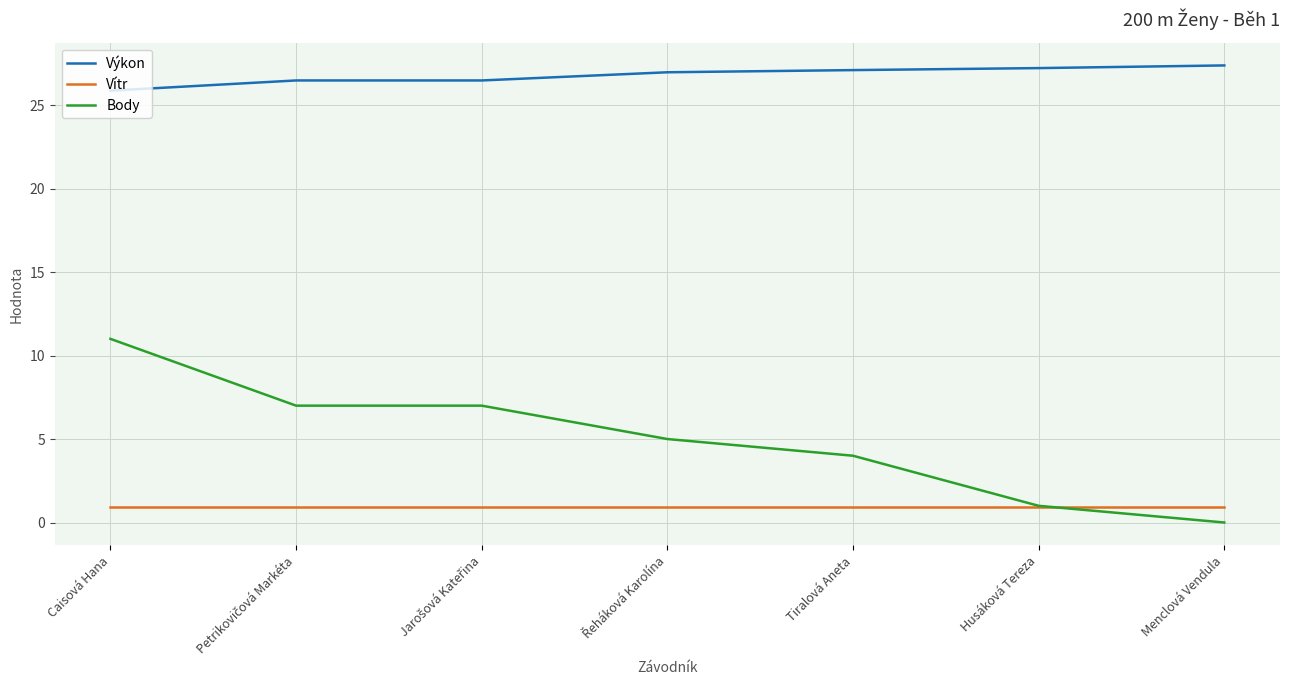

At how many categories does at least one series exceed 4?

7